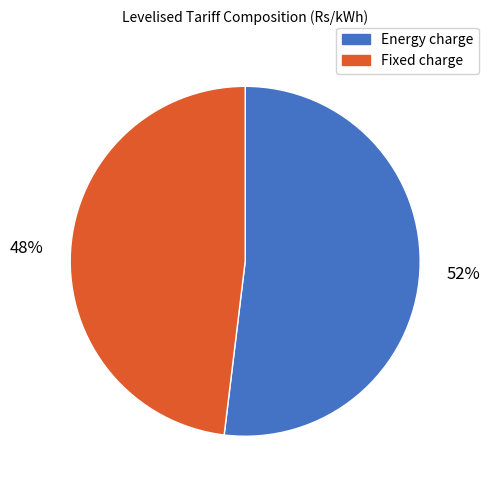

Rank the categories by value from lowest to highest.

Fixed charge, Energy charge